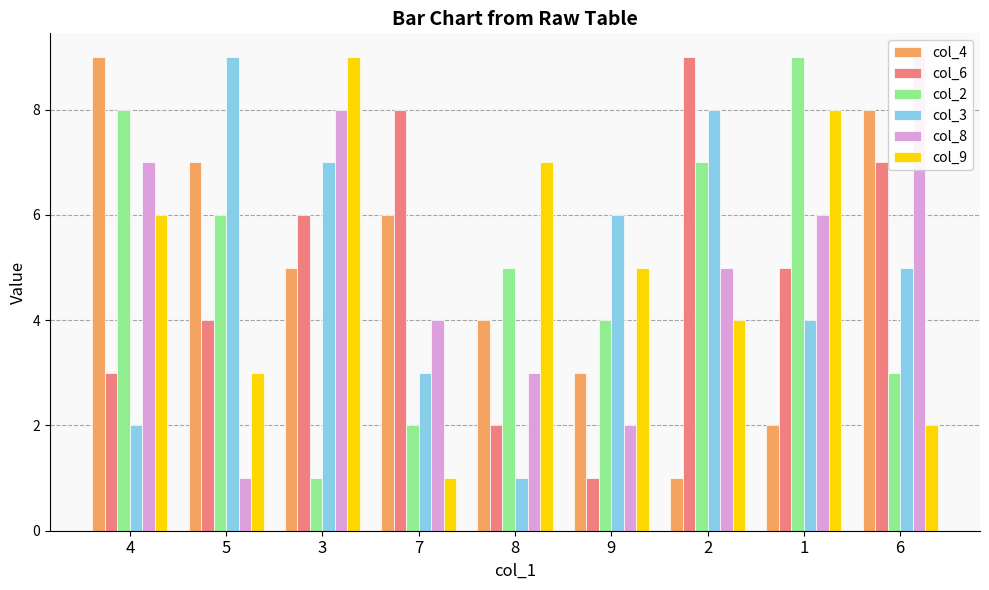

Which series has the largest total across all categories?

col_4